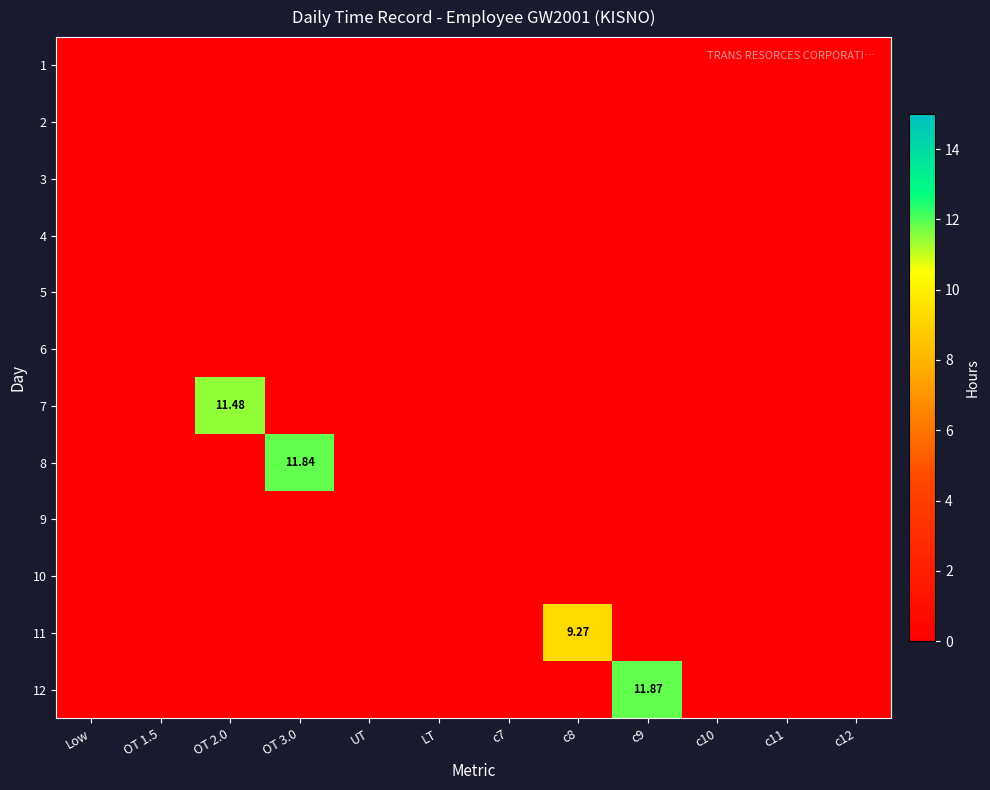

Which series has the largest total across all categories?

12